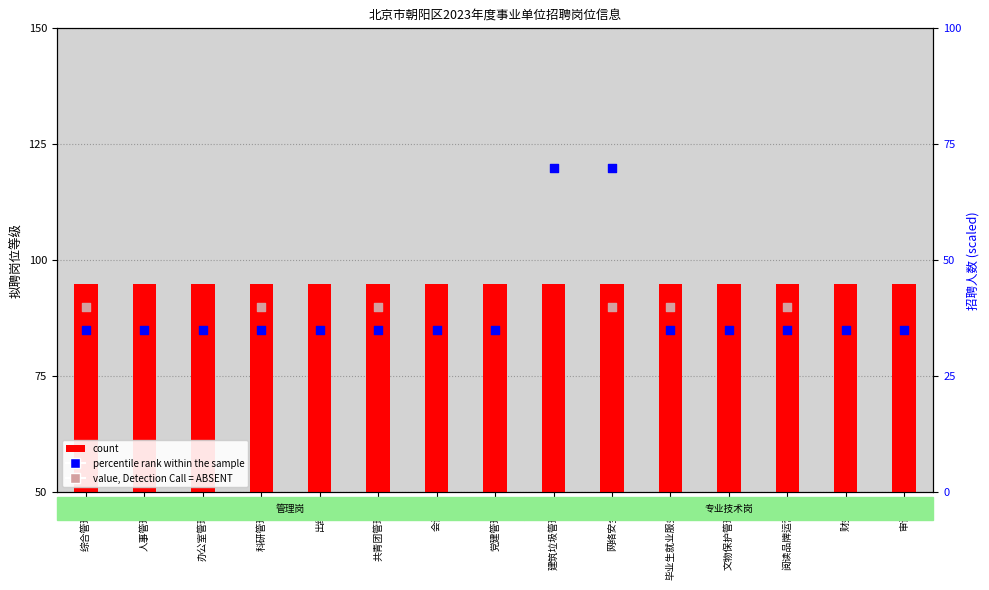

At which category is the sum across all series the highest?

建筑垃圾管理岗